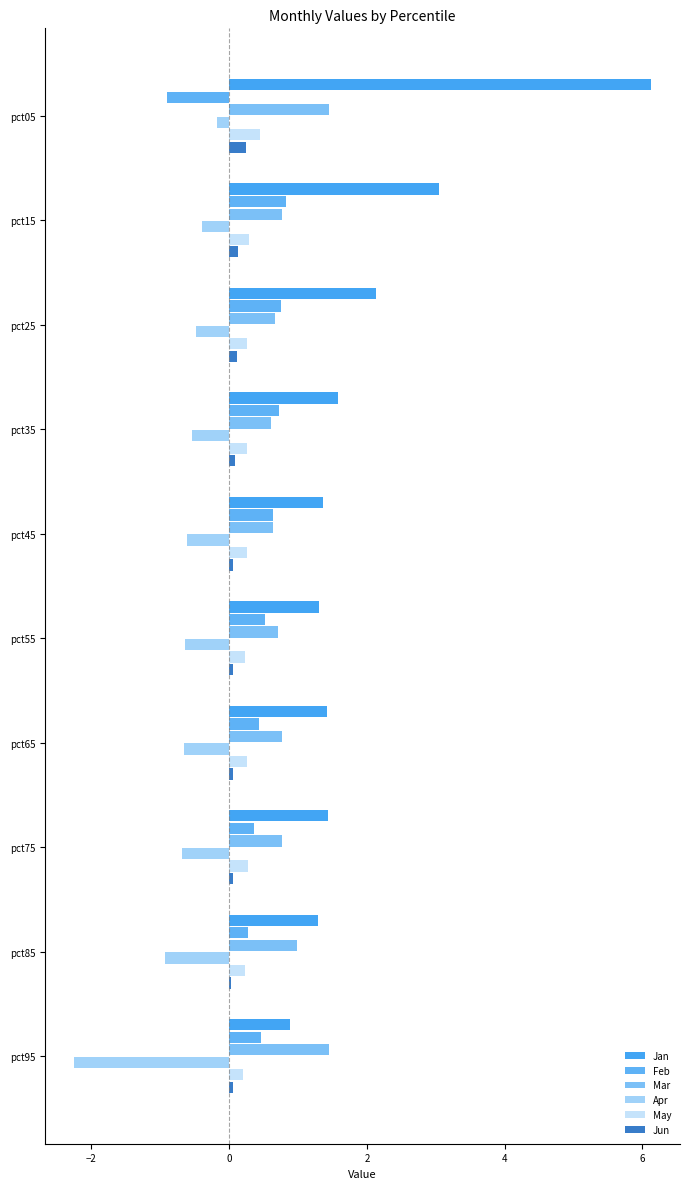

What are all the series names shown in the legend?

Jan, Feb, Mar, Apr, May, Jun